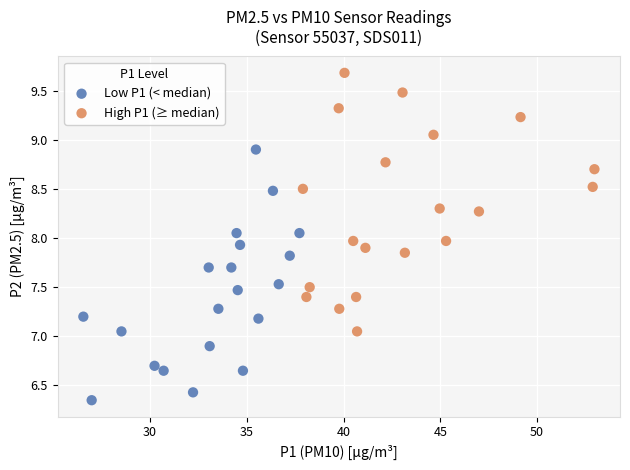

Which series contains the highest Y value?

High P1 (≥ median)